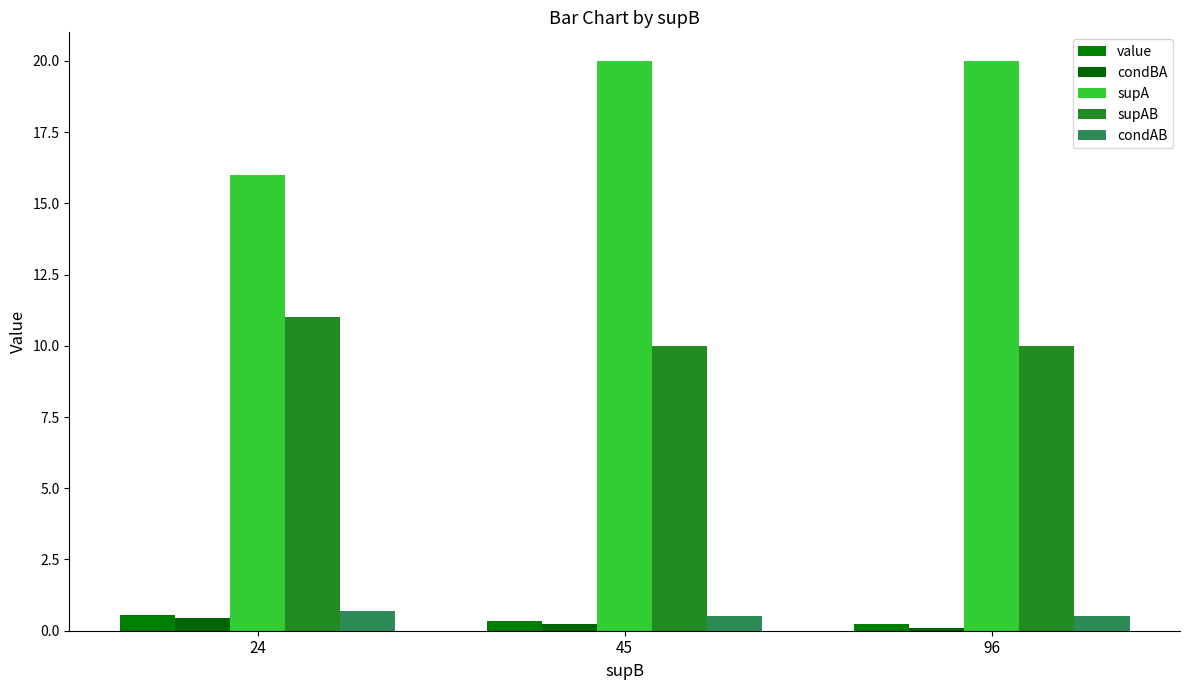

At how many categories does at least one series exceed 2?

3